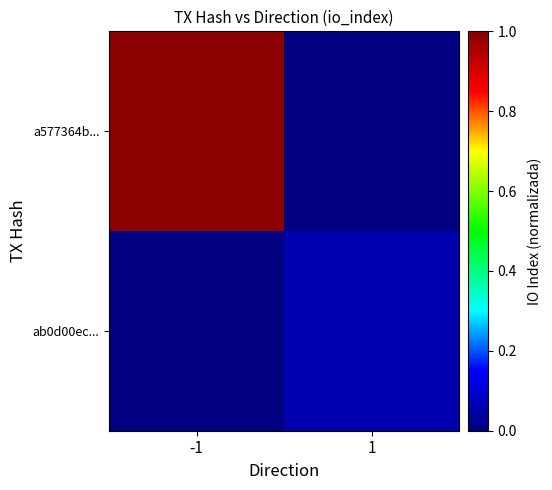

Reading left to right, what are all the values shown in this chart?

a577364b...: -1=1.0	1=0.0
ab0d00ec...: -1=0.0	1=0.1